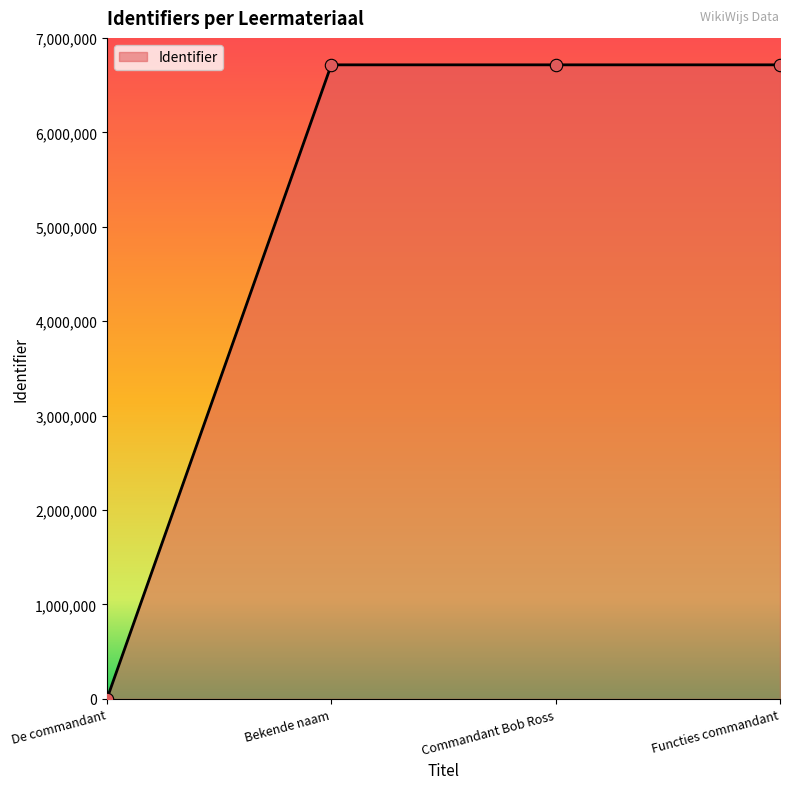

Between Commandant Bob Ross and De commandant, which is larger?

Commandant Bob Ross